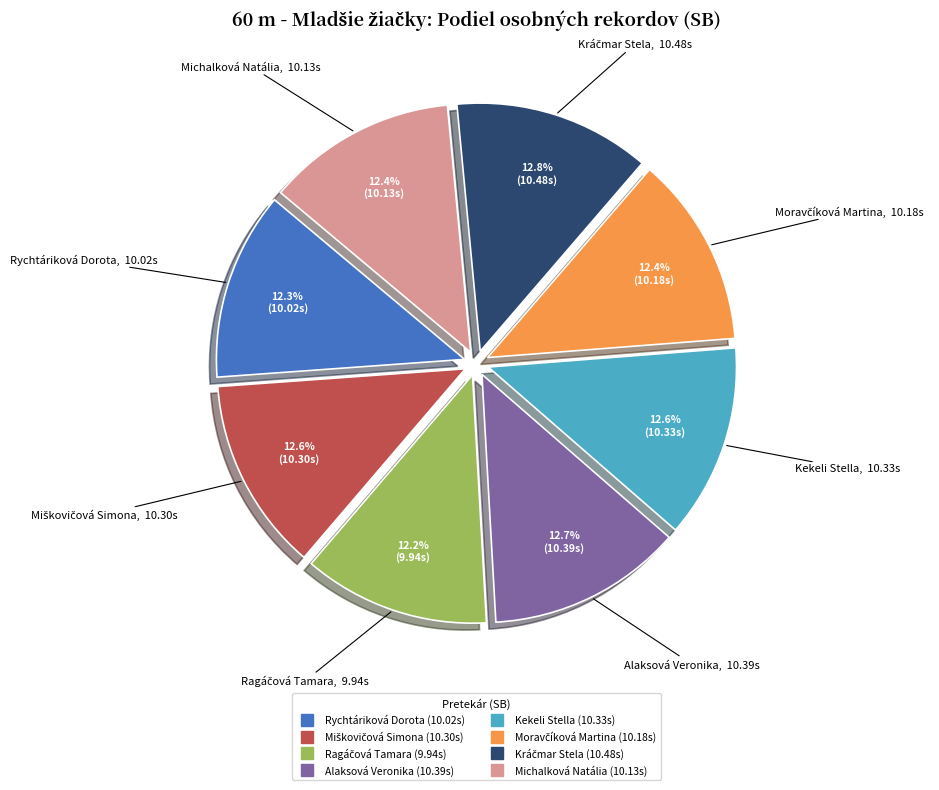

Is there a majority slice in this chart?

No